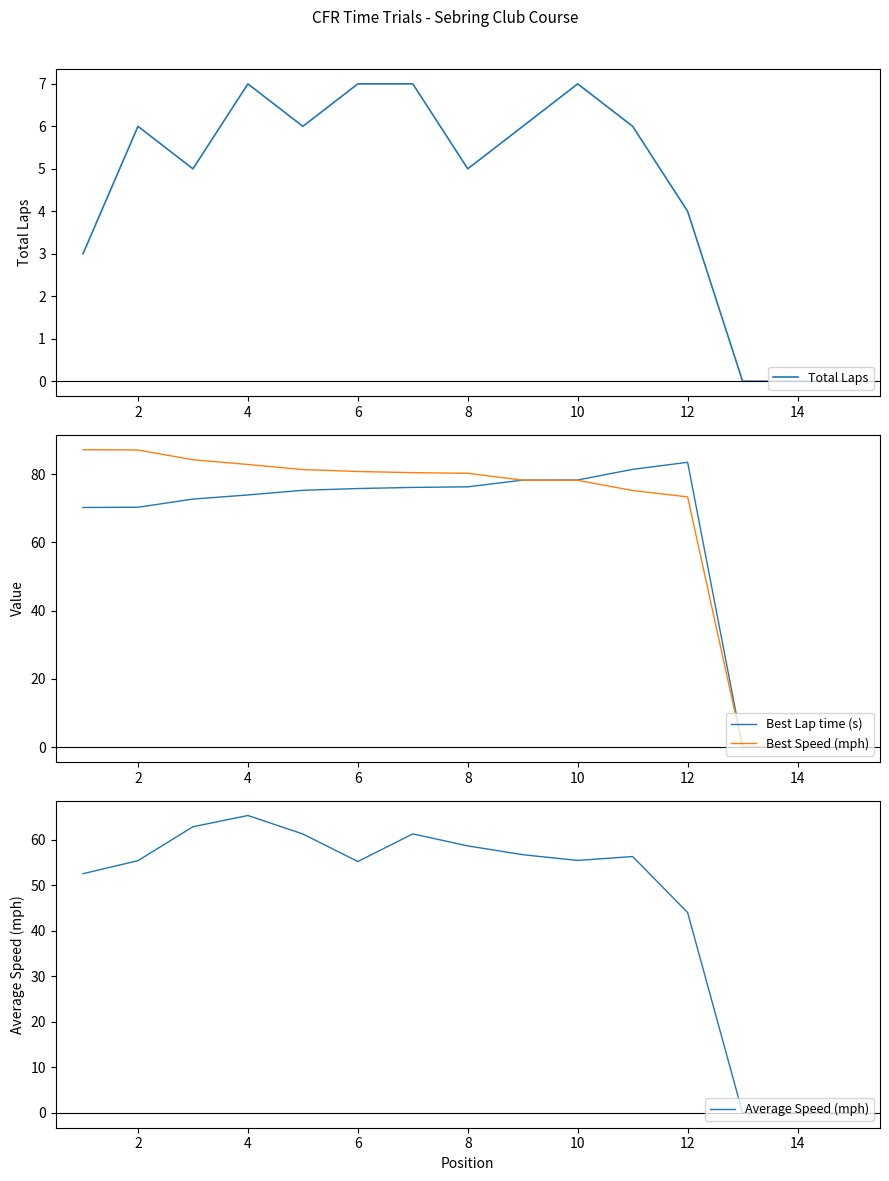

How many values in the Average Speed (mph) series exceed 55?

10